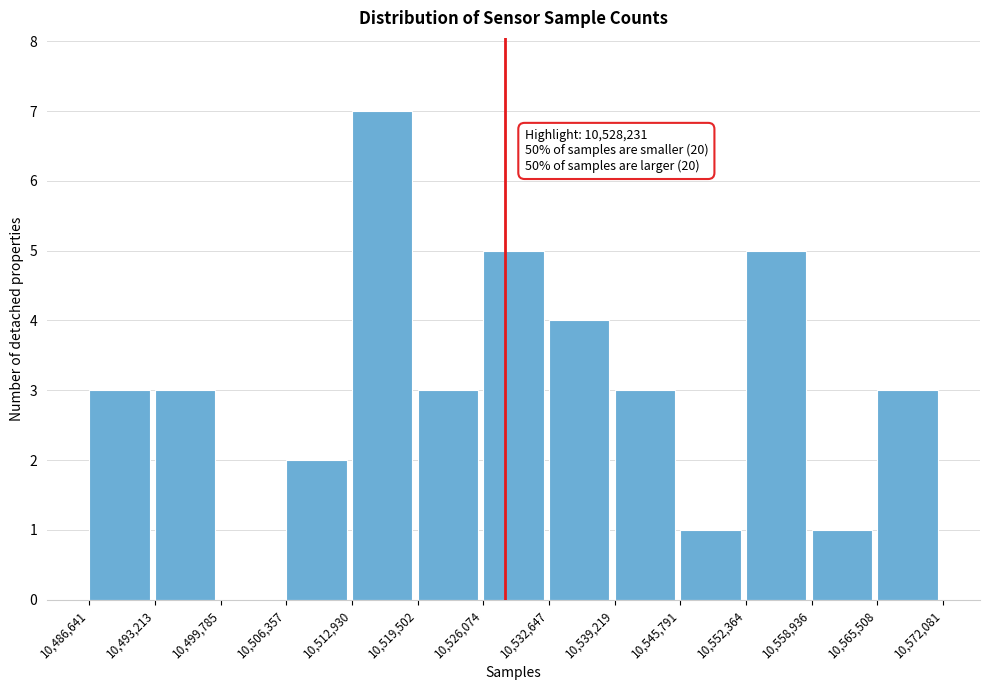

Which range on the x-axis has the tallest bar?

10,512,930 to 10,519,502